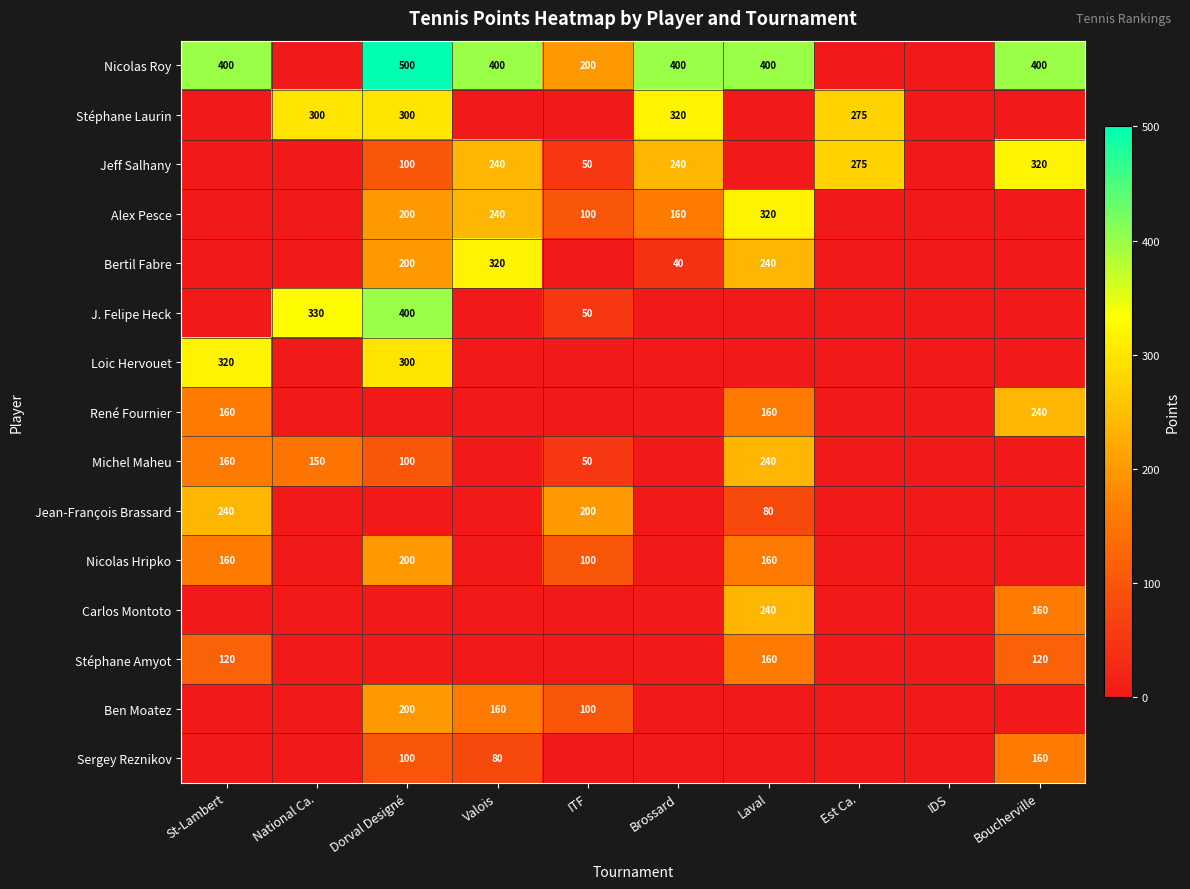

The Stéphane Amyot series shows 120 at St-Lambert. True or false?

True